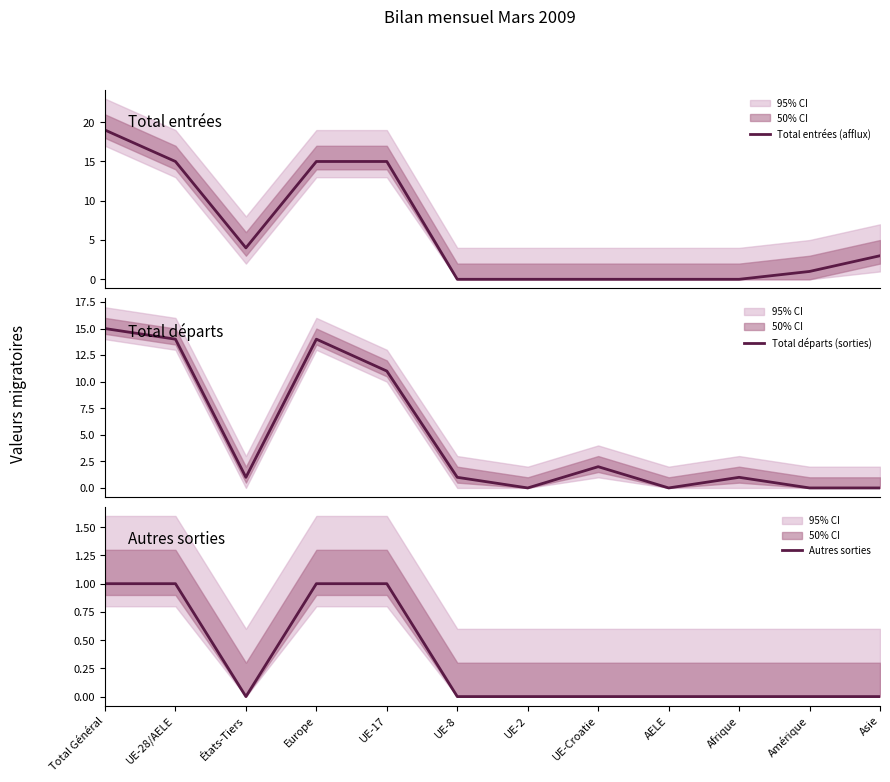

What is the difference between the Total départs (sorties) values at UE-28/AELE and UE-2?

14